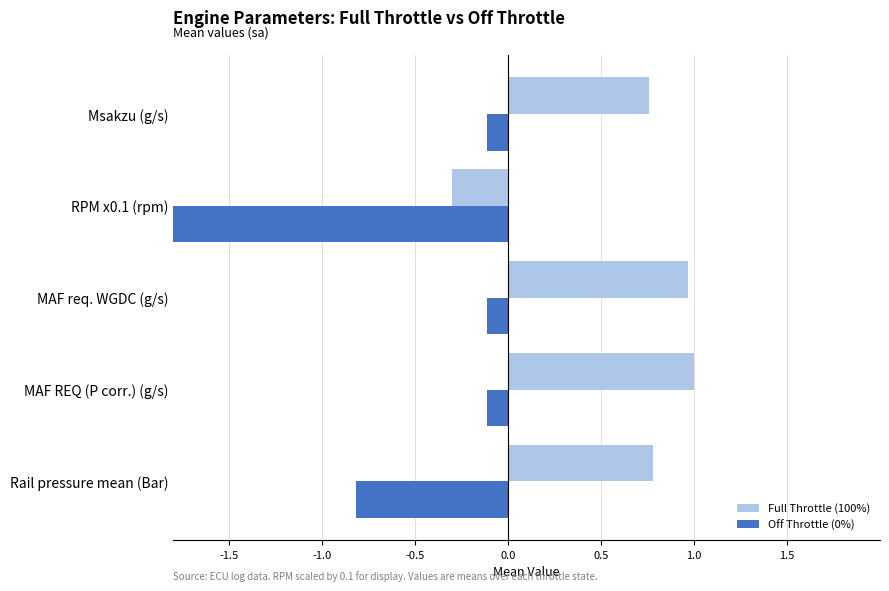

What is the difference between the highest and lowest values at RPM x0.1 (rpm)?

2.8